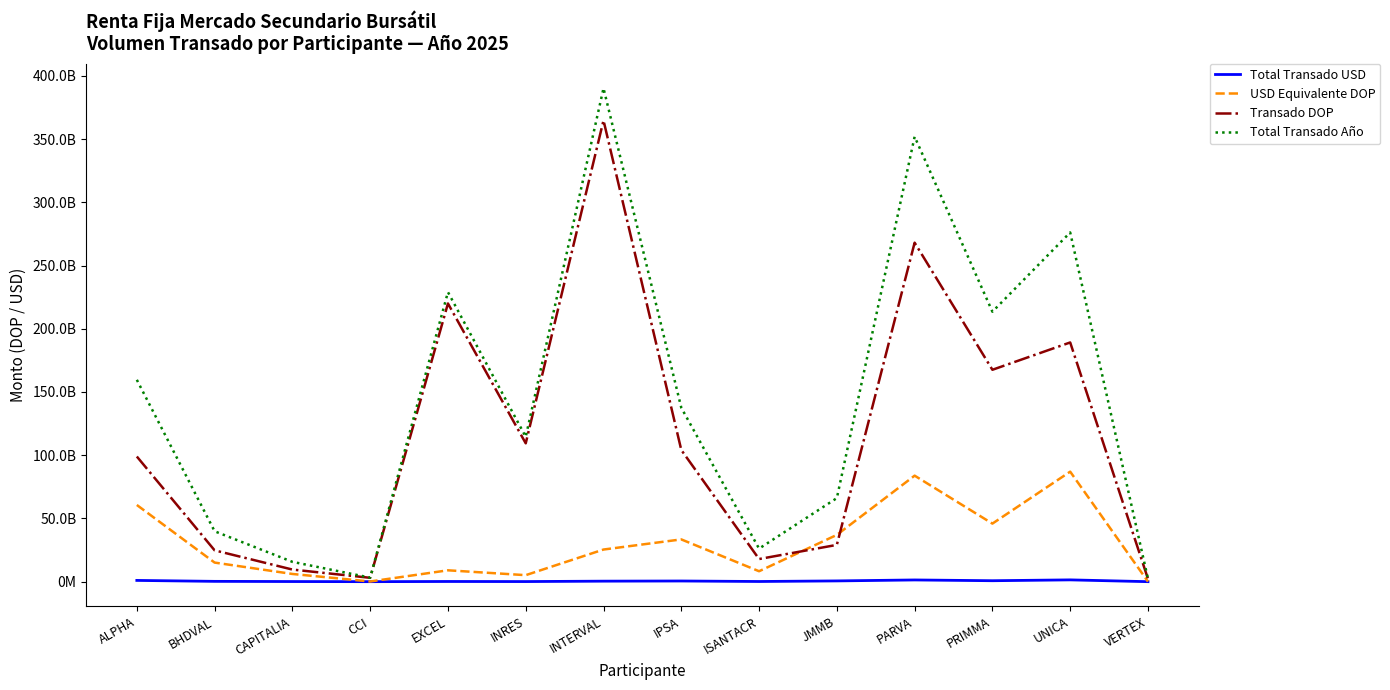

Does the chart have visible grid lines?

No